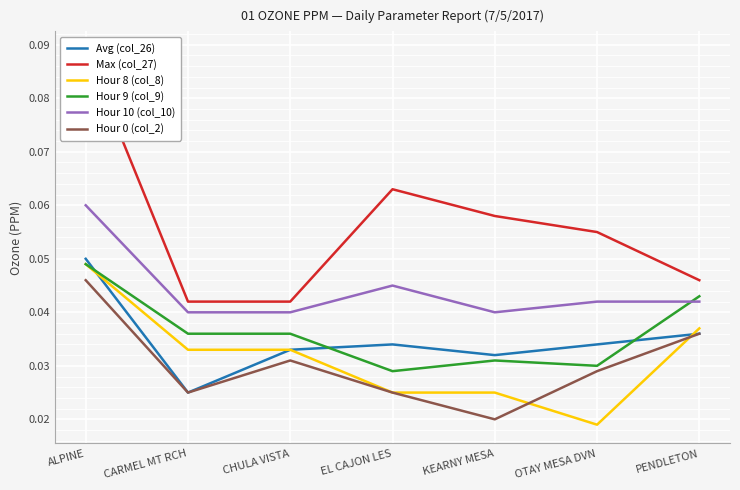

At which category does Hour 10 (col_10) reach its first local valley?

KEARNY MESA